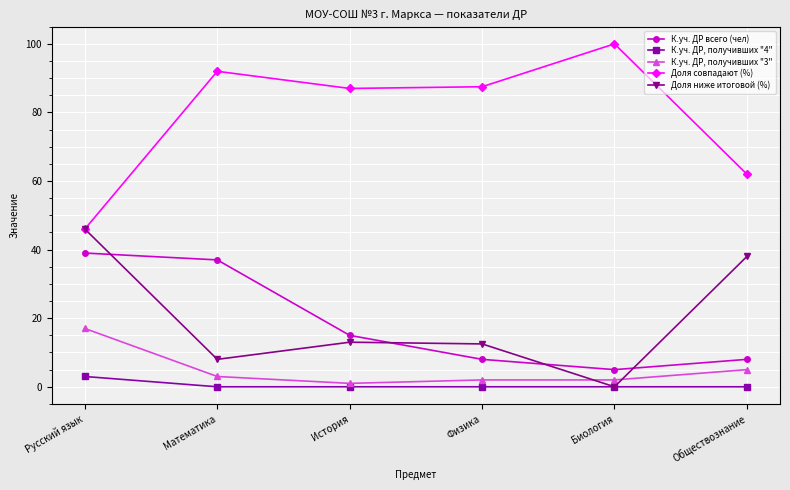

What is the sum of all К.уч. ДР всего (чел) values?

112.0